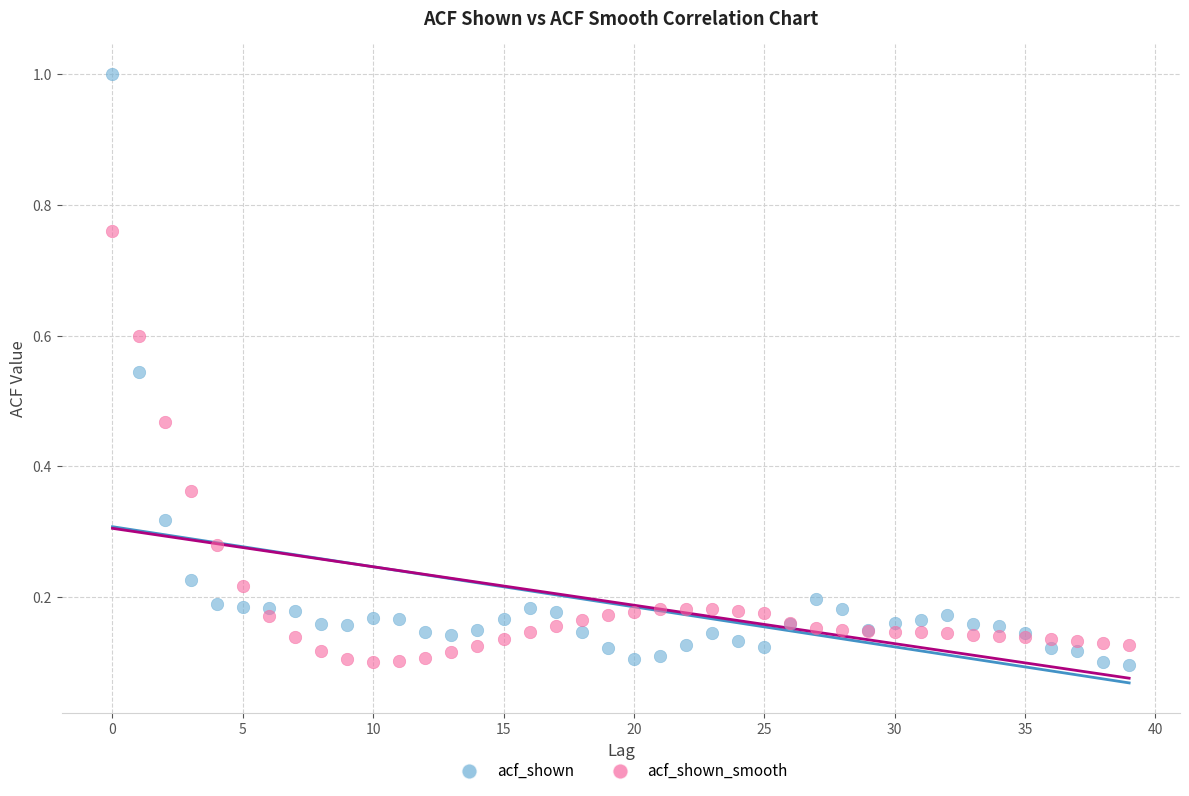

Which series has the largest Y range (max minus min)?

acf_shown